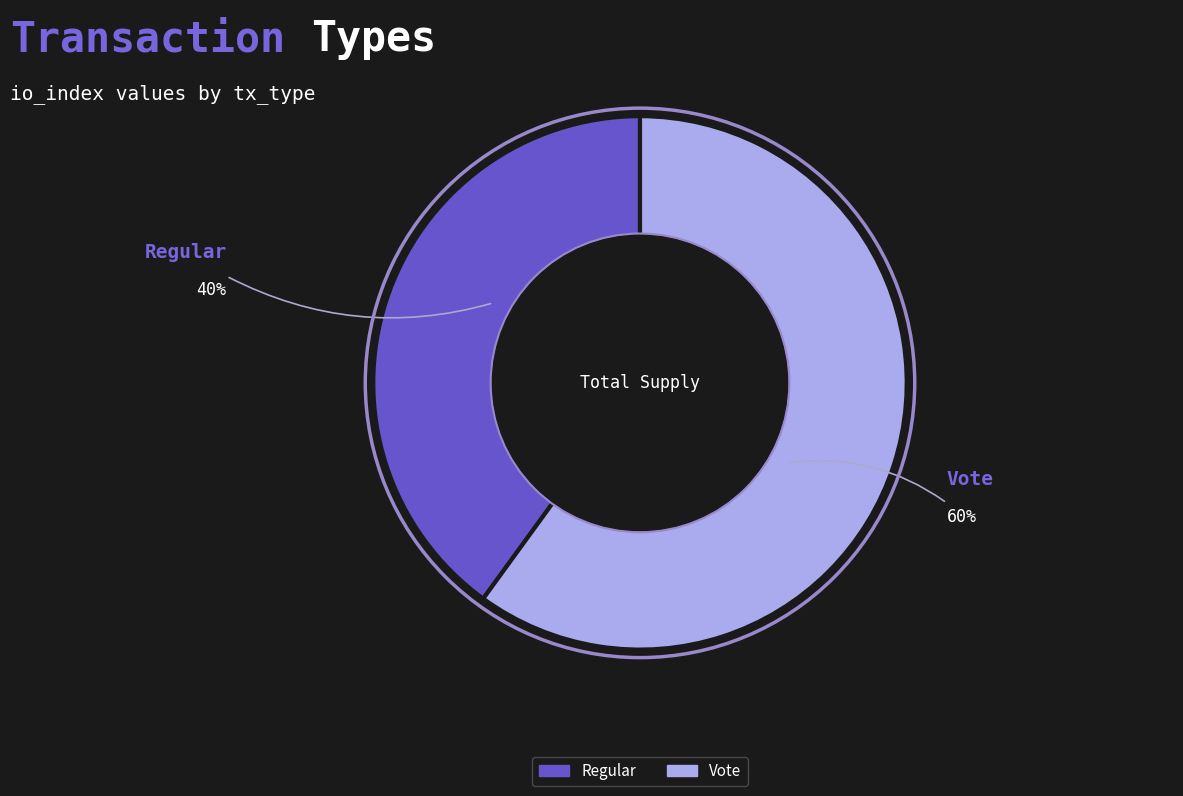

Which category has the biggest portion of the pie?

Vote